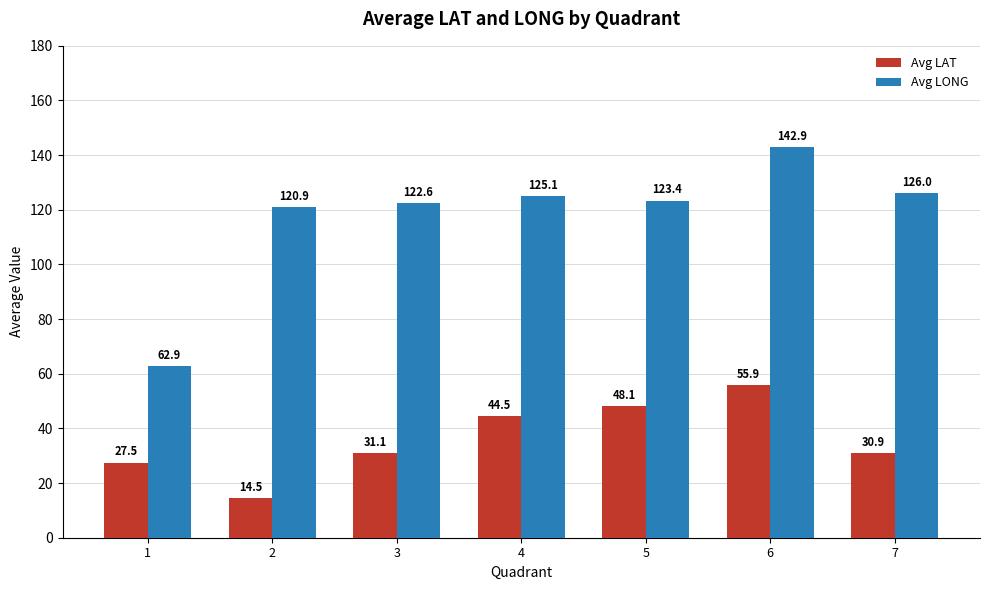

At how many categories does at least one series exceed 85?

6